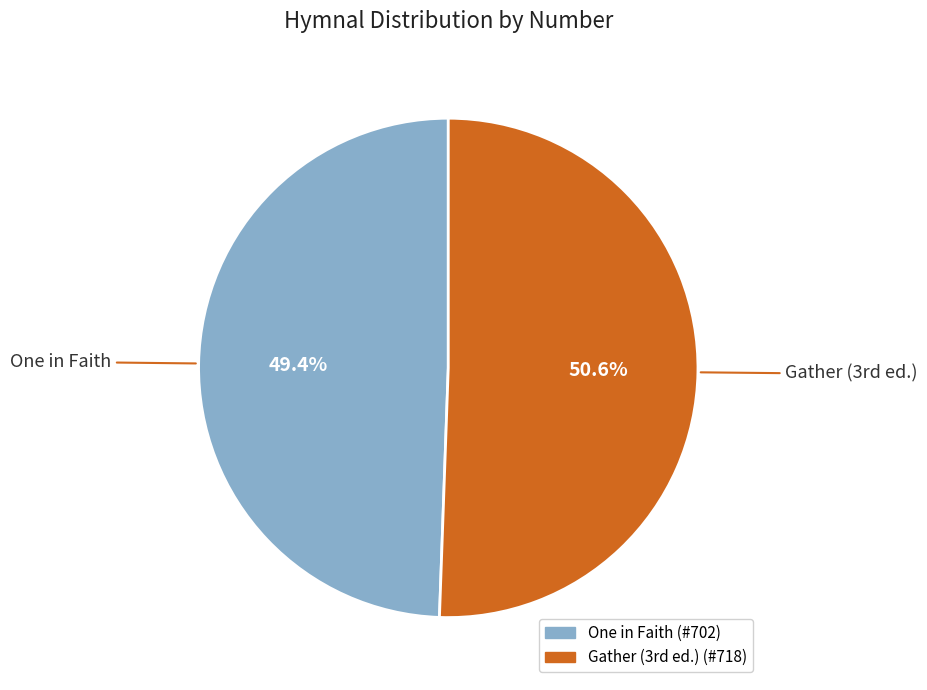

How many slices are in this pie chart?

2